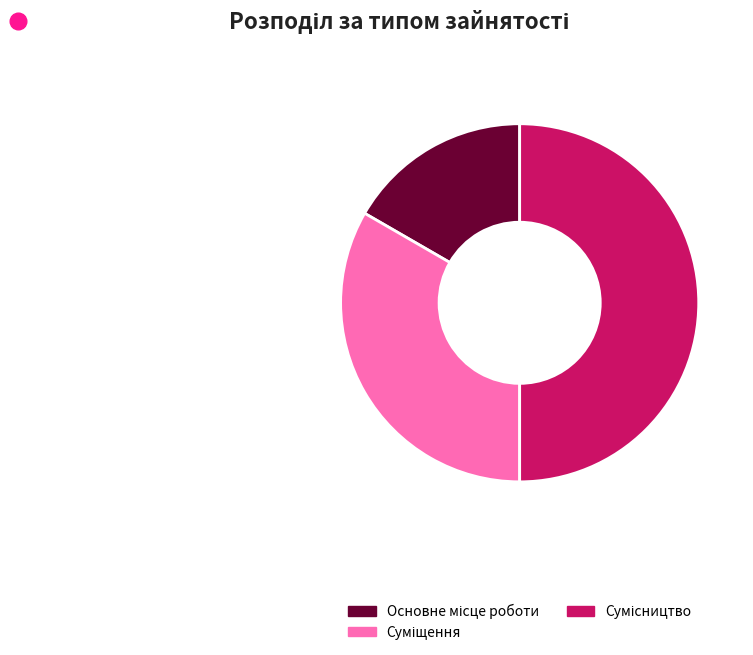

How many segments does this pie chart have?

3